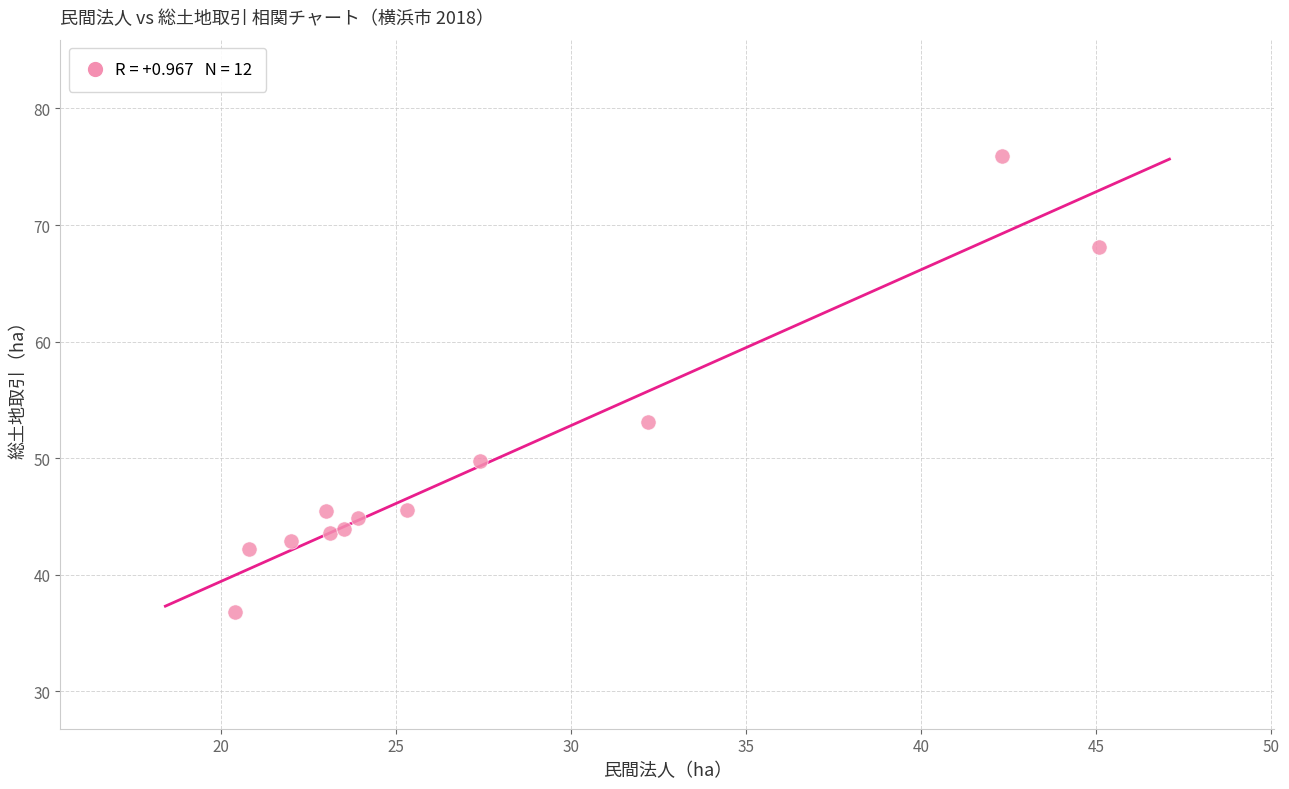

What Y value in the scatter plot is closest to 56?

53.1